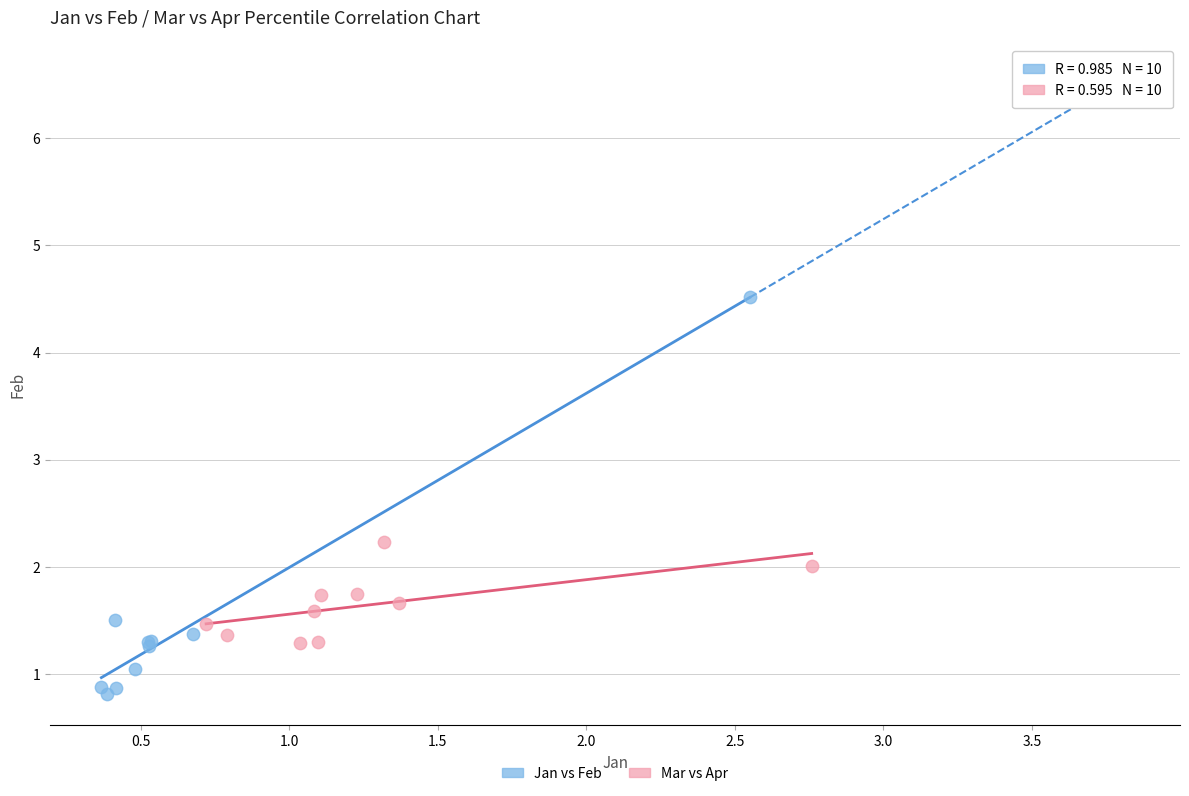

What are all the series names shown in the legend?

Jan vs Feb, Mar vs Apr